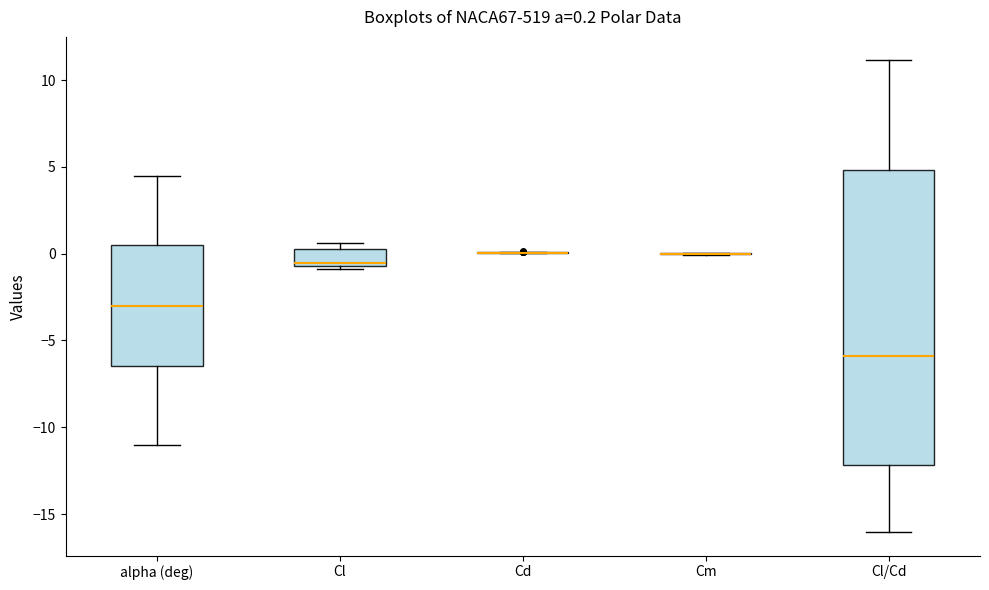

Which box is the tallest, from its lower edge to its upper edge?

Cl/Cd